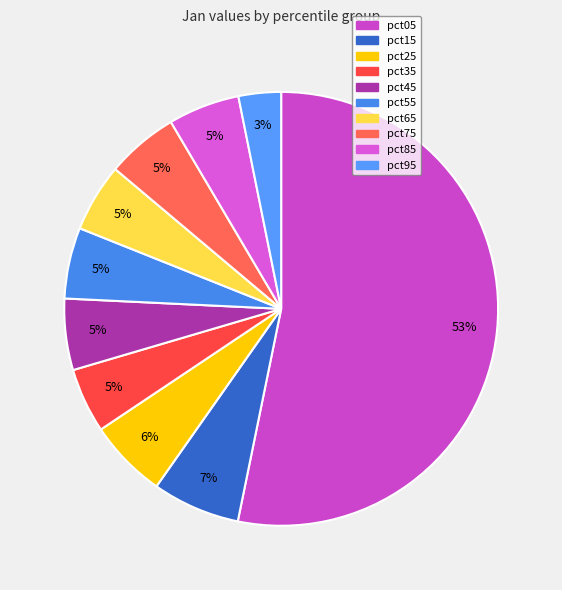

To the nearest percent, what is the average slice percentage?

10%